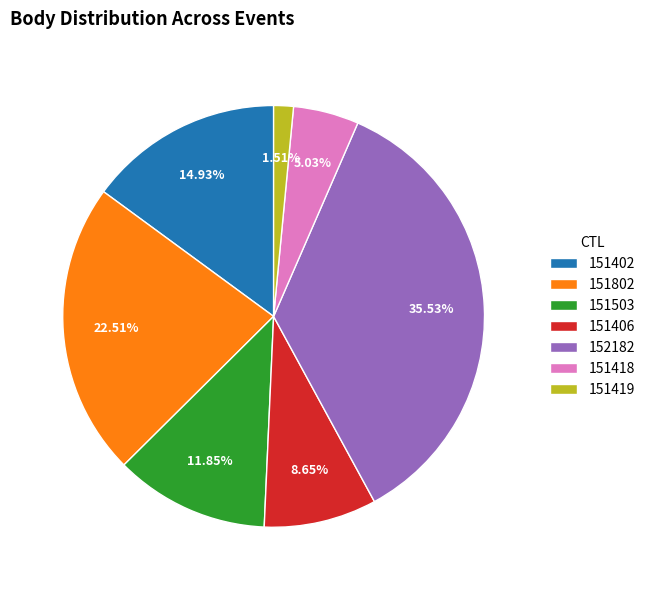

Is 151406 the majority of the pie?

No